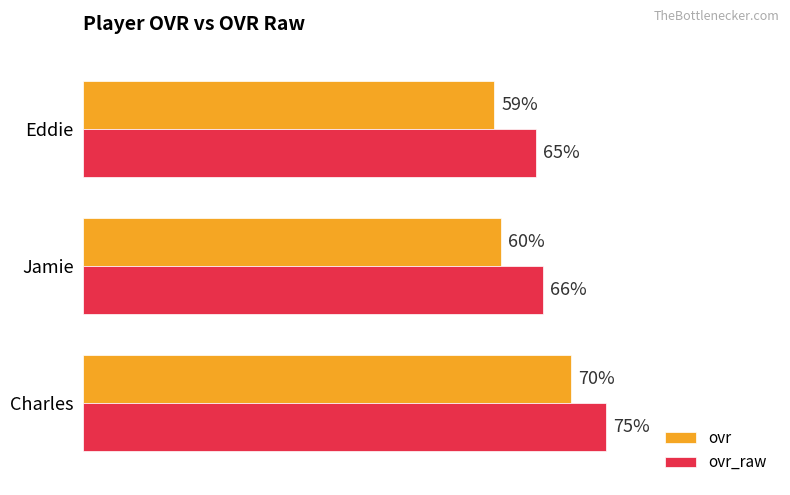

What are all the series names shown in the legend?

ovr, ovr_raw